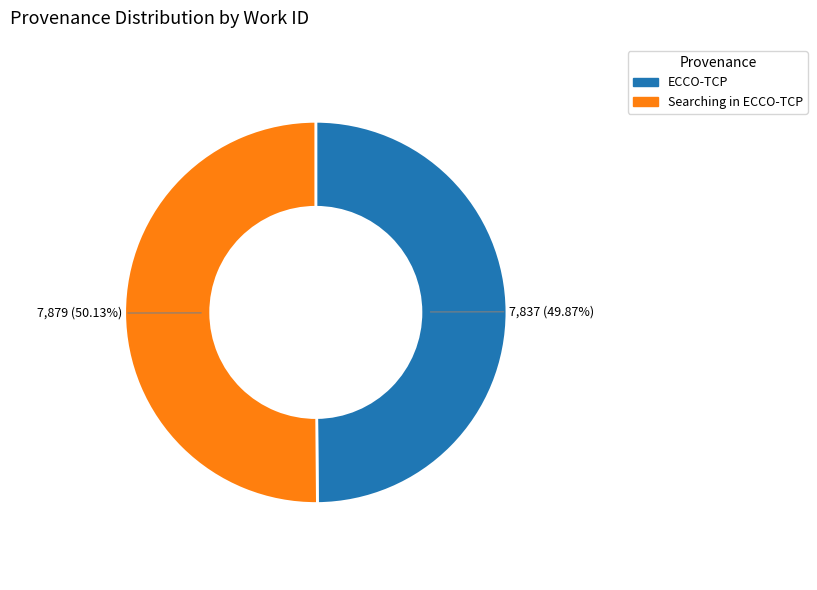

To the nearest percent, what percentage of the pie is ECCO-TCP?

50%